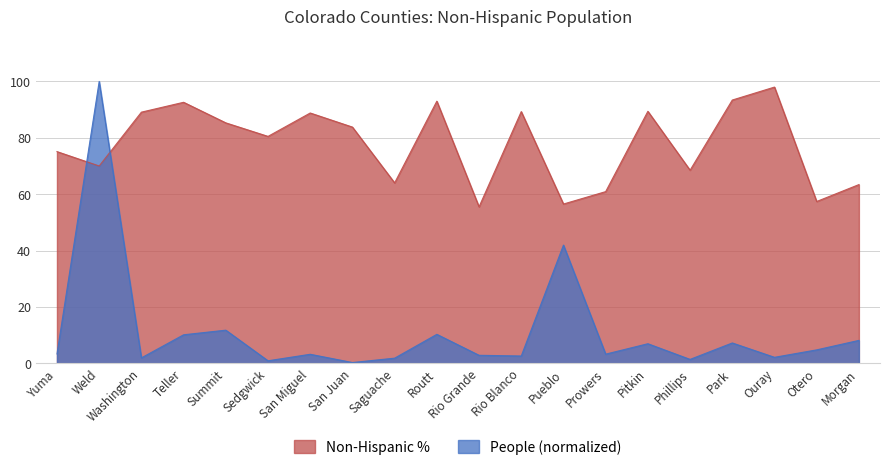

What is the difference between the maximum and minimum values in the People (Non-Hispanic) series?

99.7